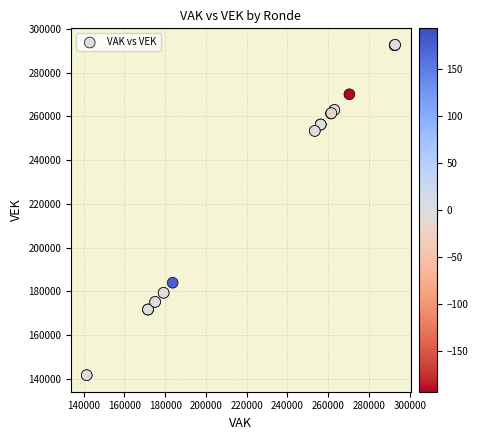

What Y value in the scatter plot is closest to 217156?

183872